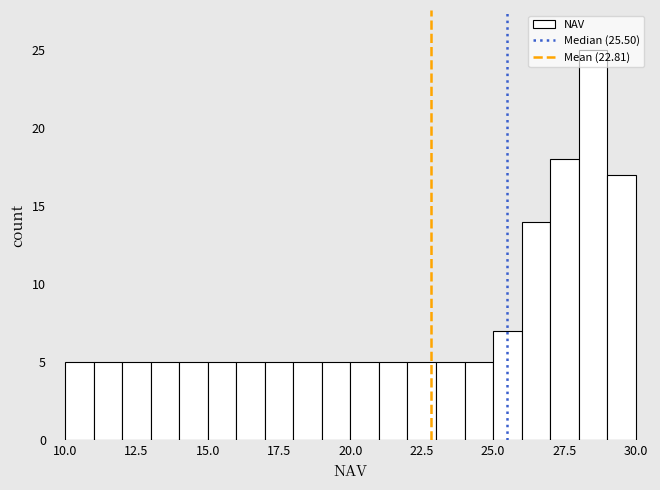

Around what value on the x-axis is the tallest bar? Give the approximate position of its centre, as read against the axis.

28.5